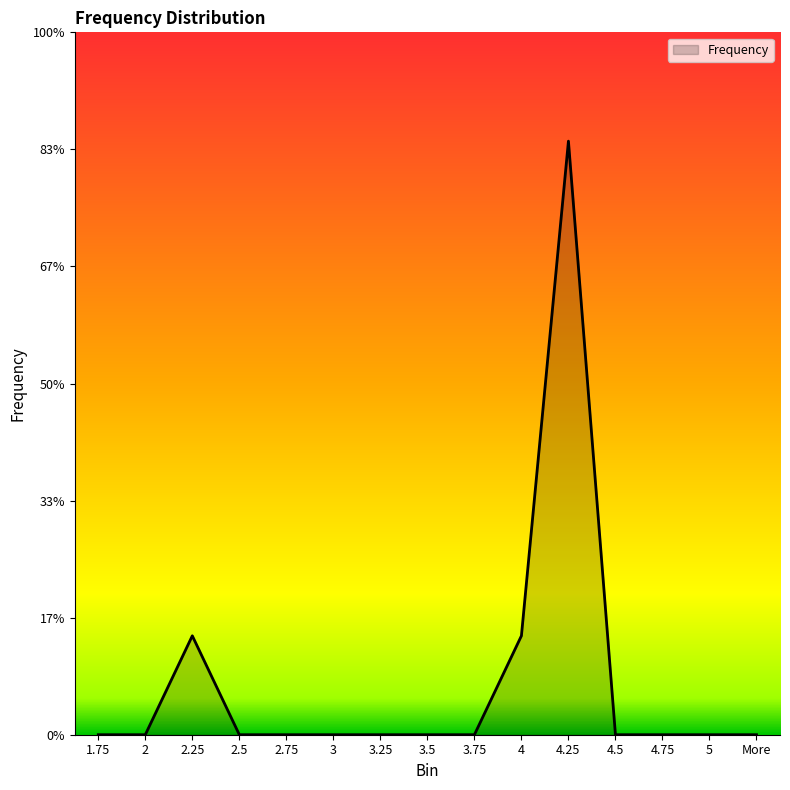

The value at 4.25 is 3. True or false?

False